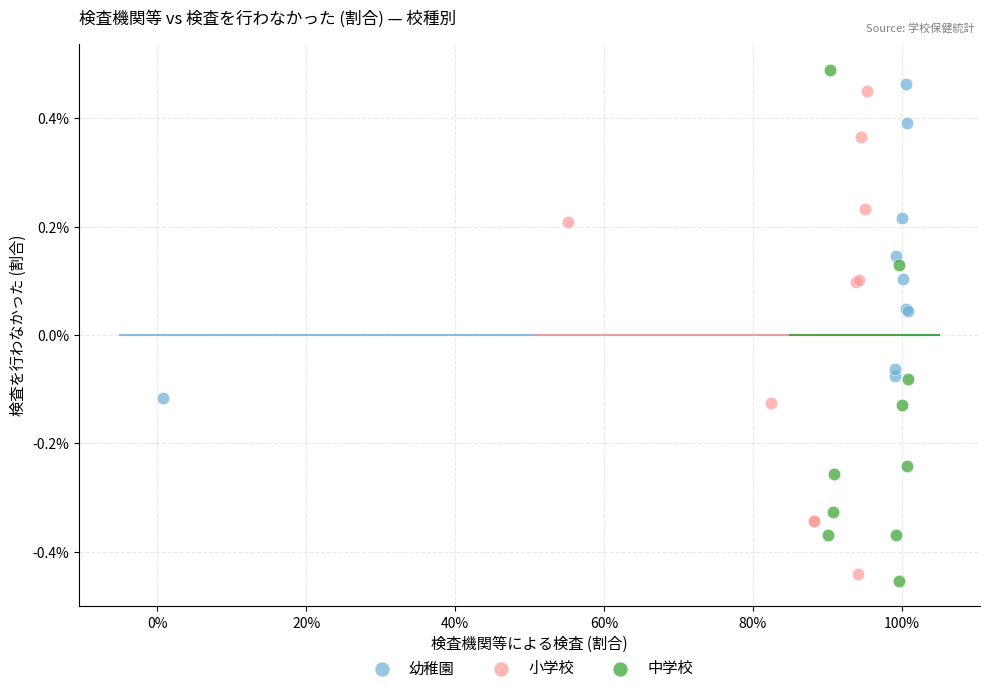

What are all the series names shown in the legend?

幼稚園, 小学校, 中学校